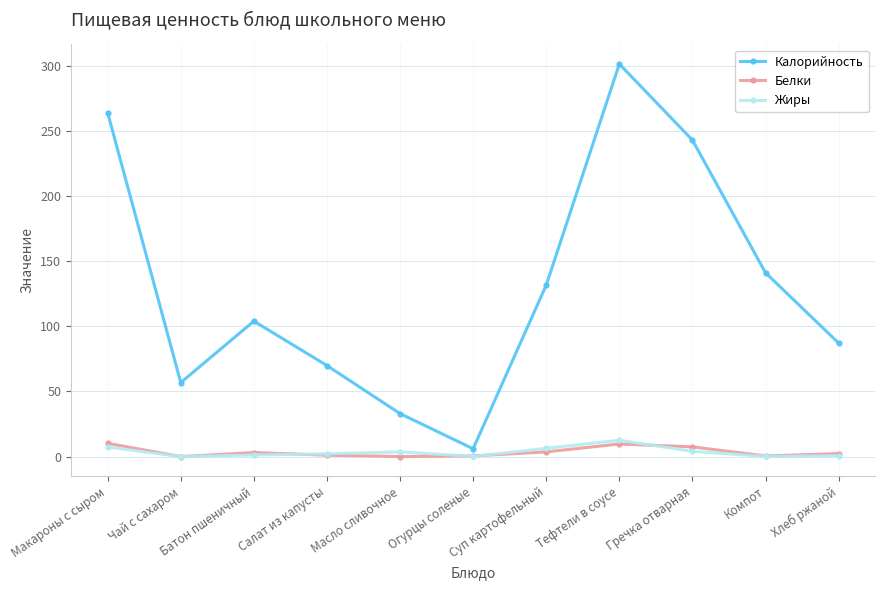

At Суп картофельный, list the series in order from largest to smallest.

Калорийность, Жиры, Белки